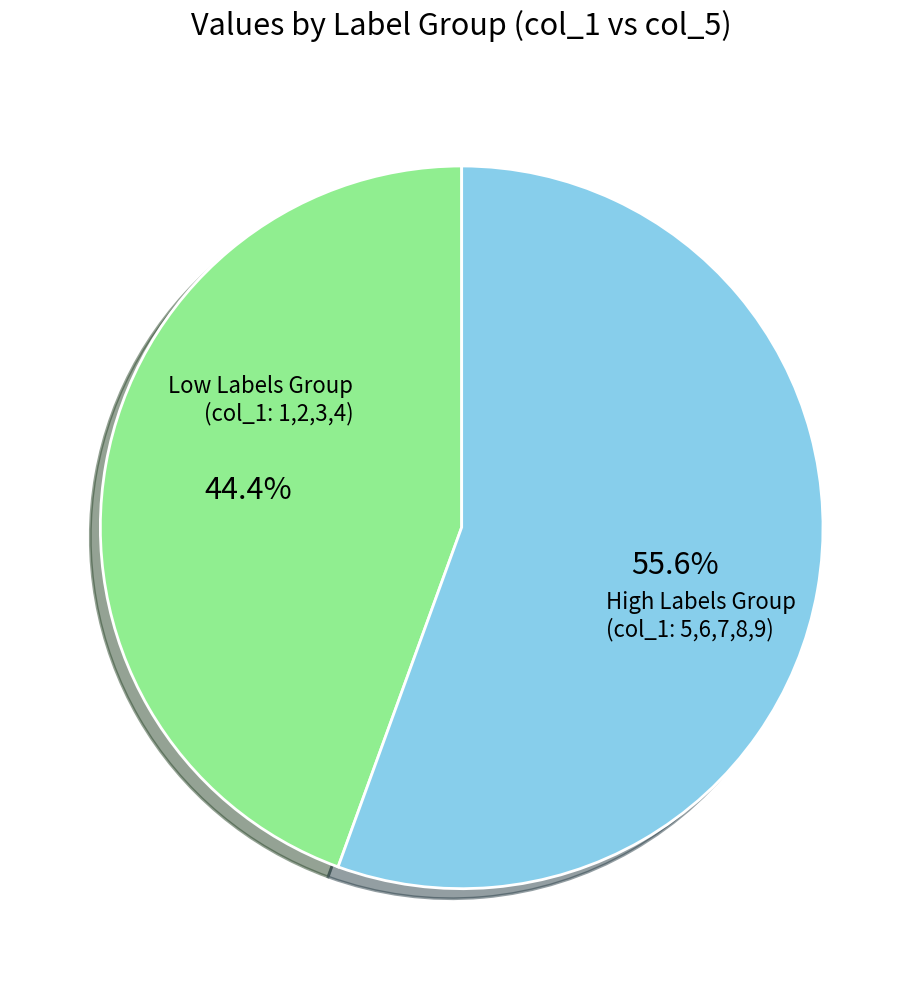

How many slices are in this pie chart?

2